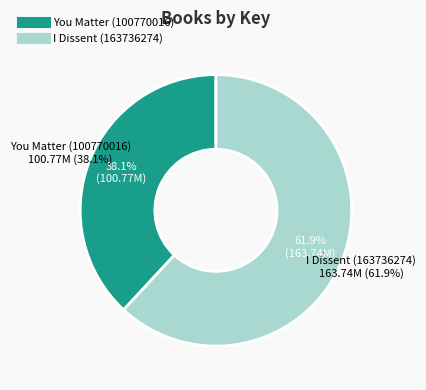

Does You Matter (100770016) account for over 50% of the chart?

No